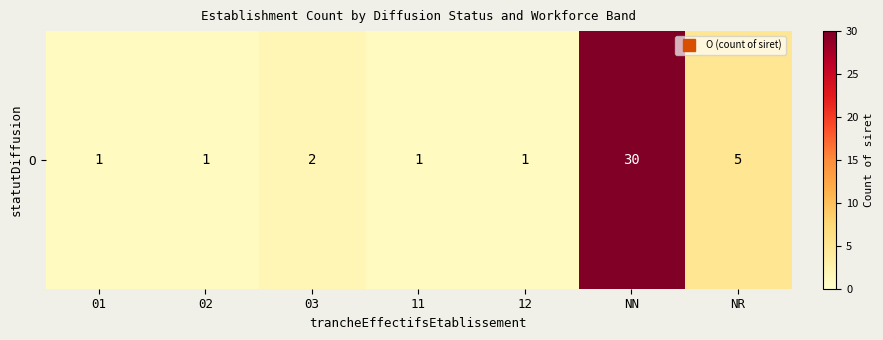

Reading left to right, transcribe all the data shown in this chart.

1	1	2	1	1	30	5